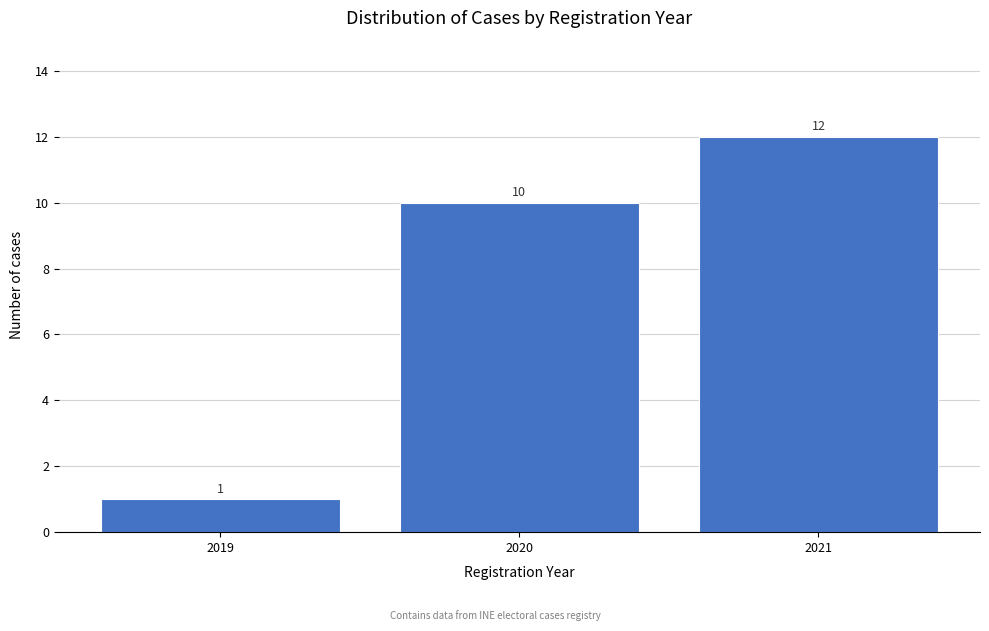

Reading left to right, extract all data points from this chart.

2019=1	2020=10	2021=12